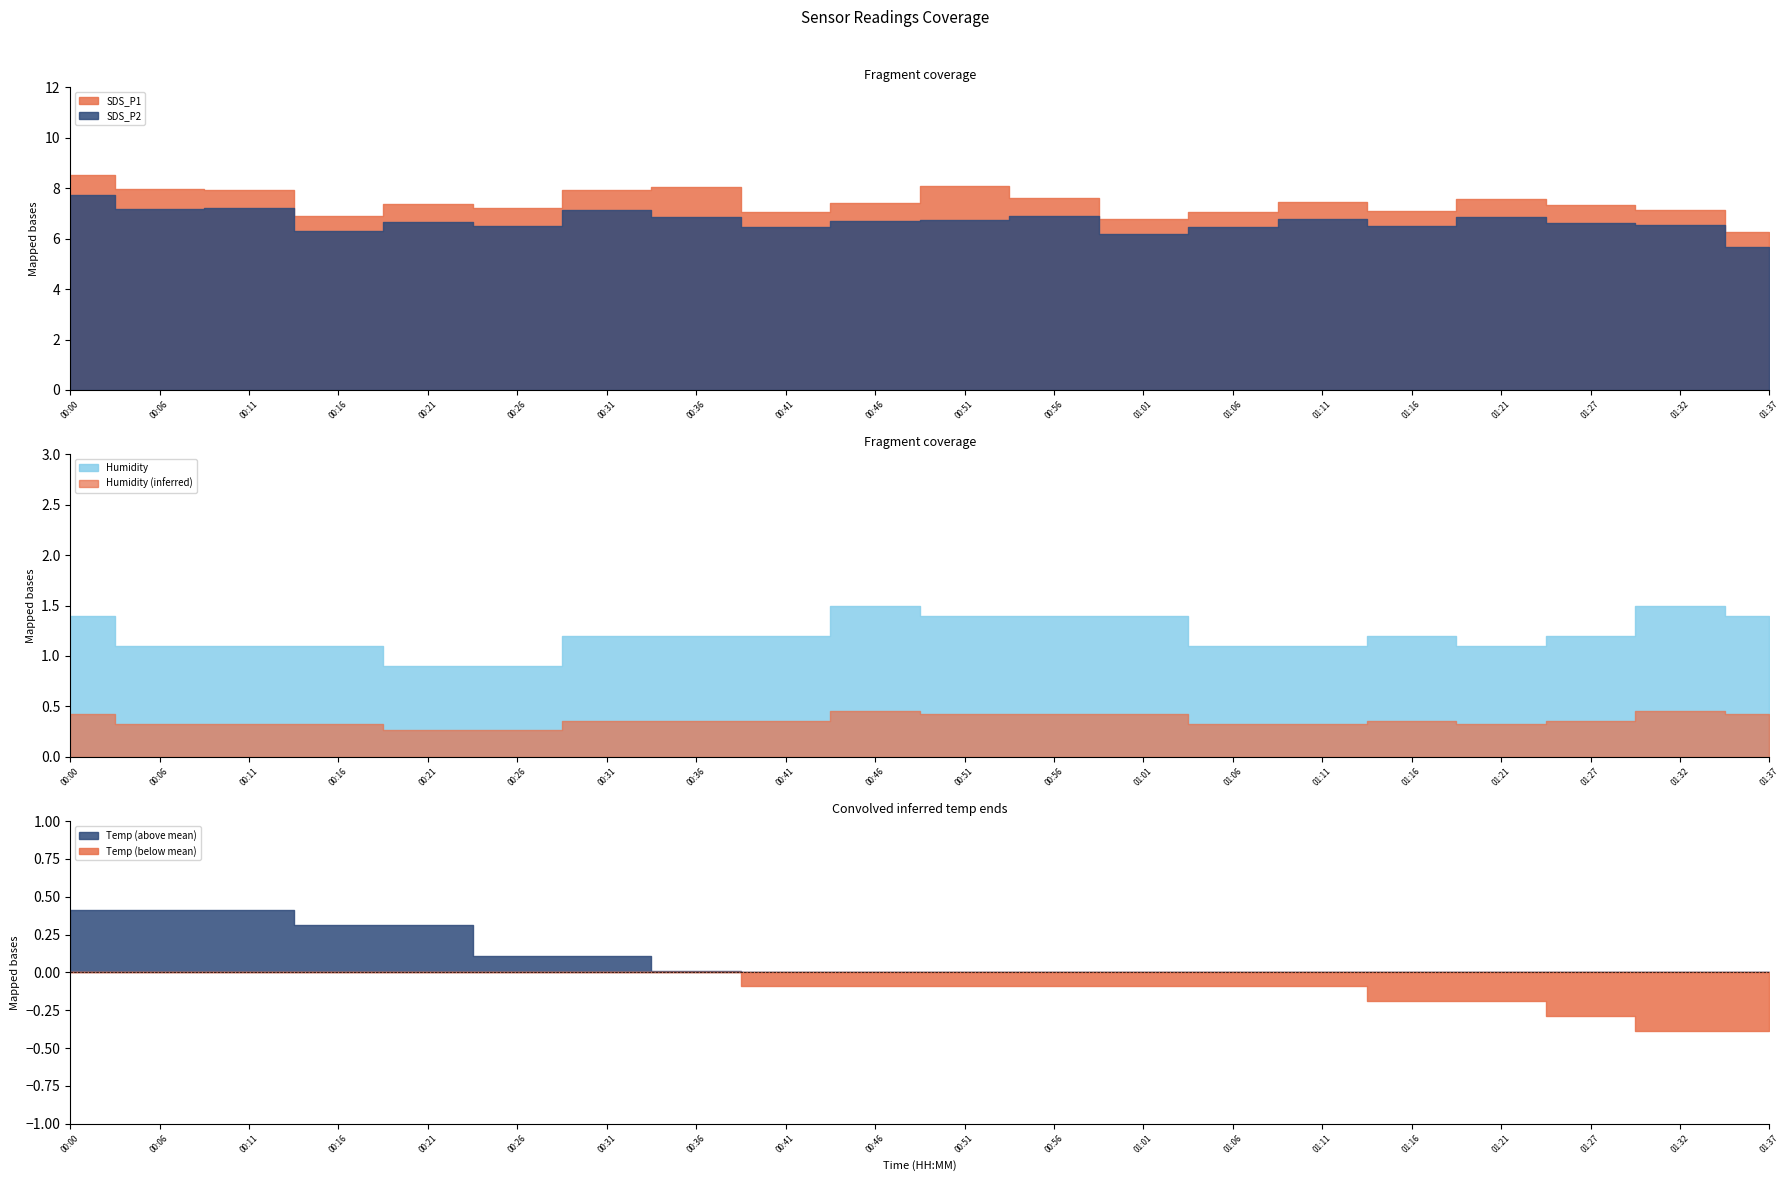

What is the label of the 10th point from the right?

00:51